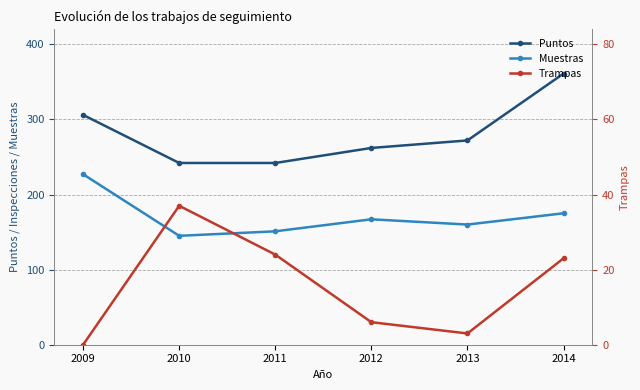

Which category has the highest value in the Trampas series?

2010